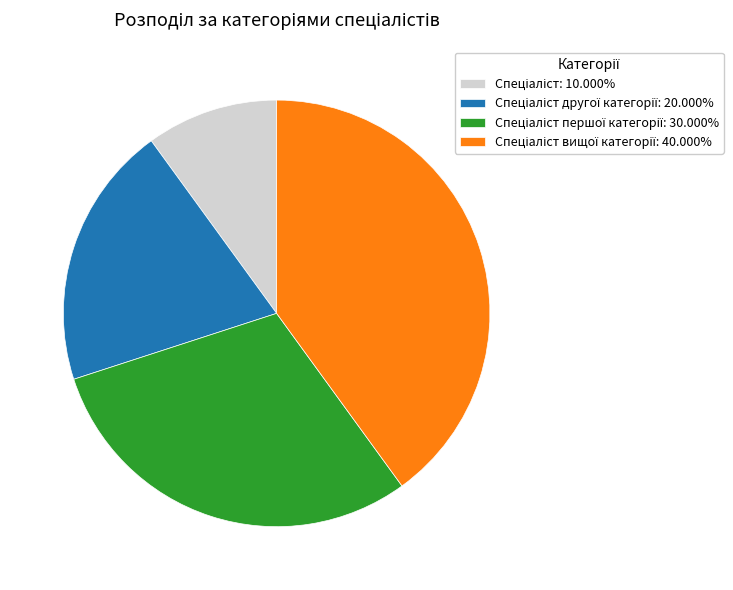

How many segments does this pie chart have?

4